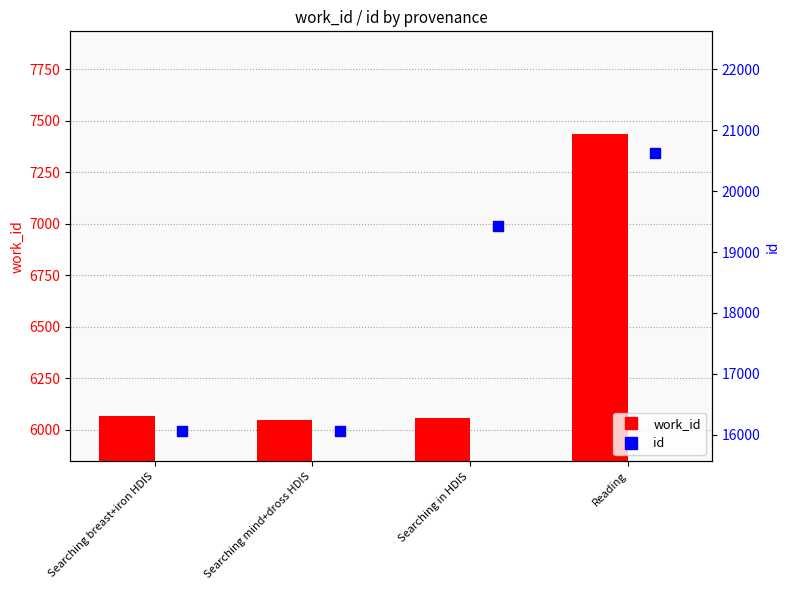

Which series reaches the maximum Y coordinate?

id